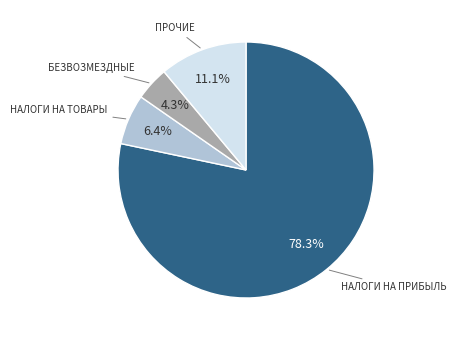

Does any single category account for the majority?

Yes